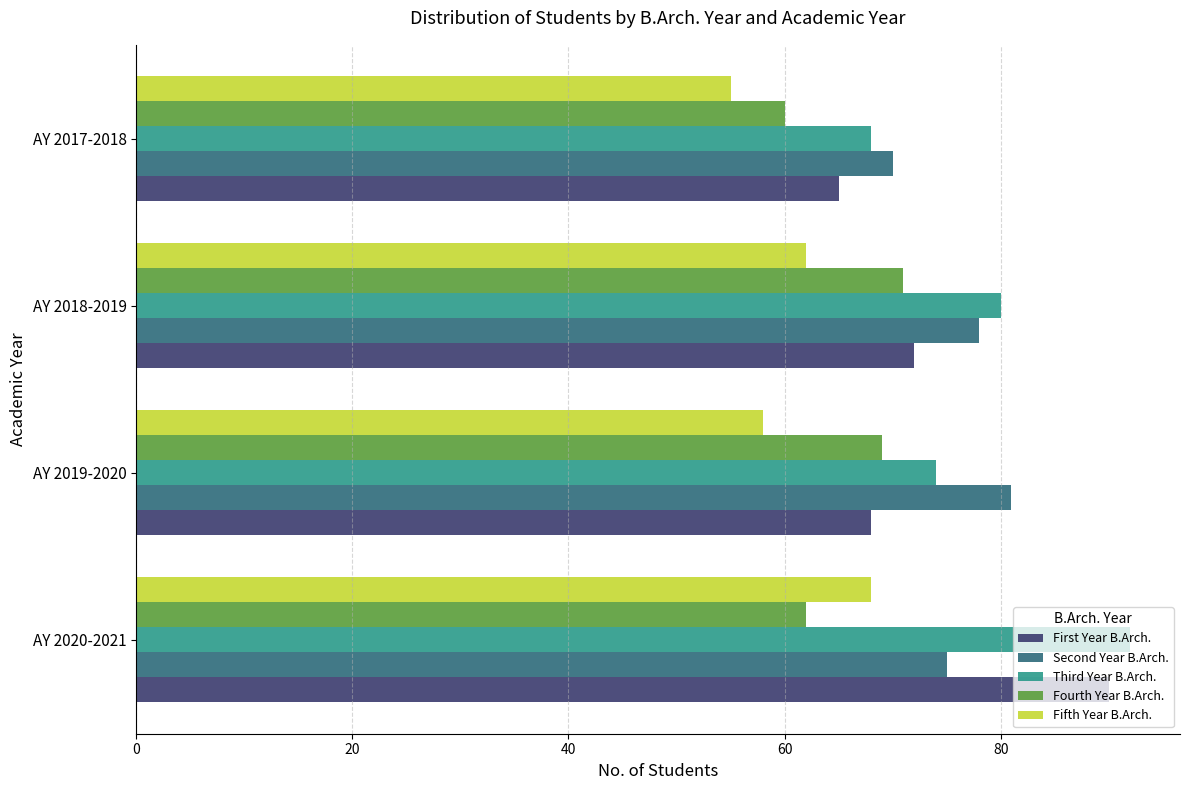

At which label is Fifth Year B.Arch. closest to 61?

AY 2018-2019